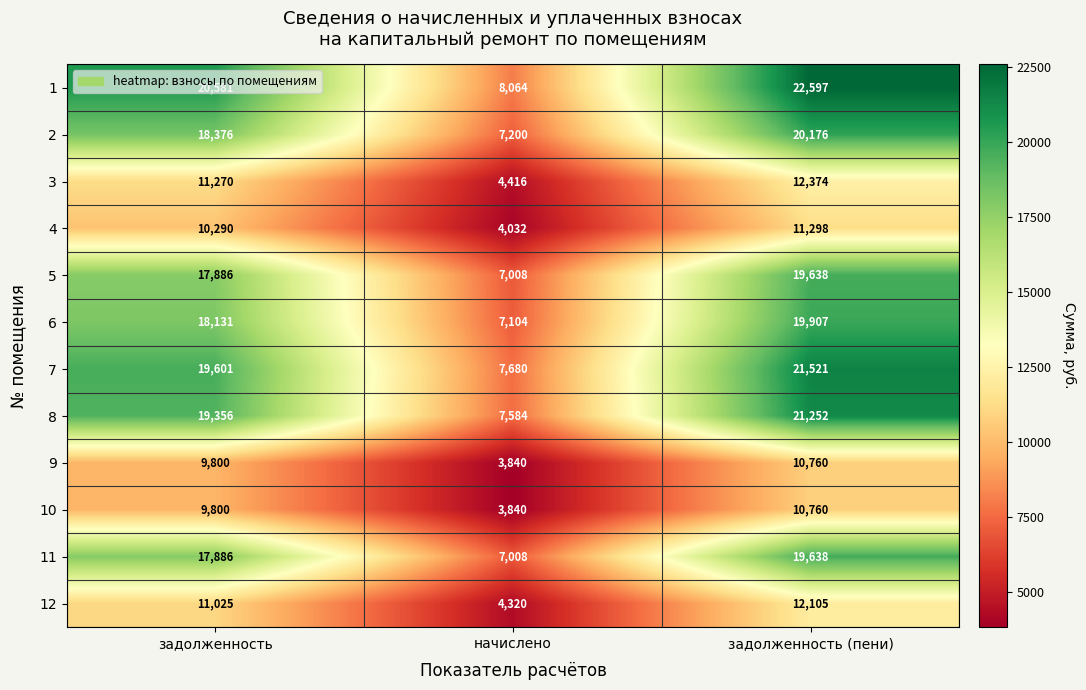

How many values in the 4 series are below 10290?

1